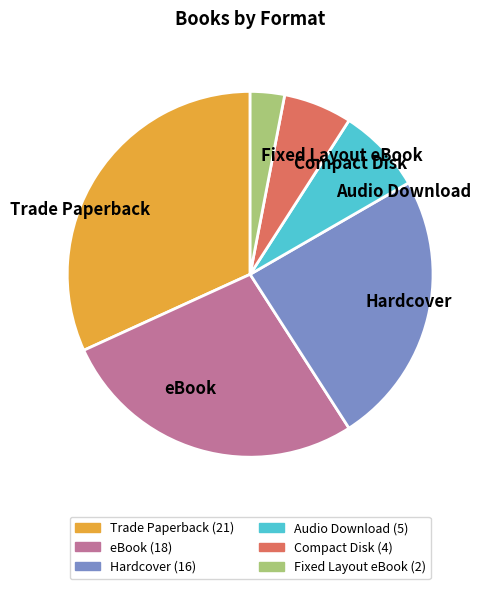

Is the sum of Compact Disk and Fixed Layout eBook greater than half?

No